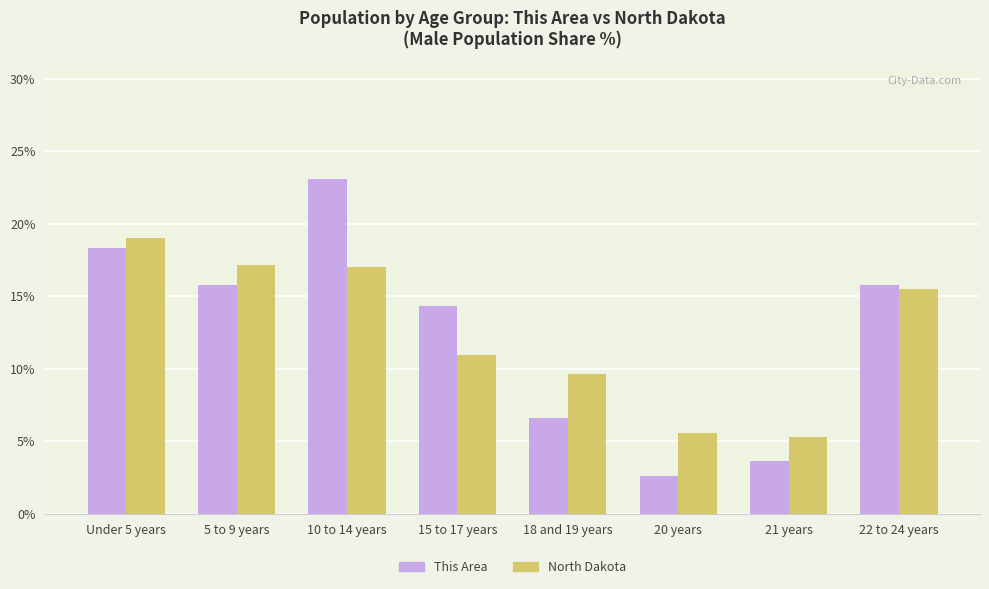

How many bars are there in total?

16